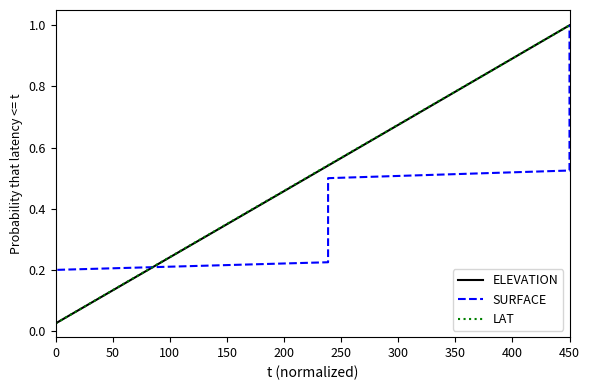

At how many categories does at least one series exceed 0?

40